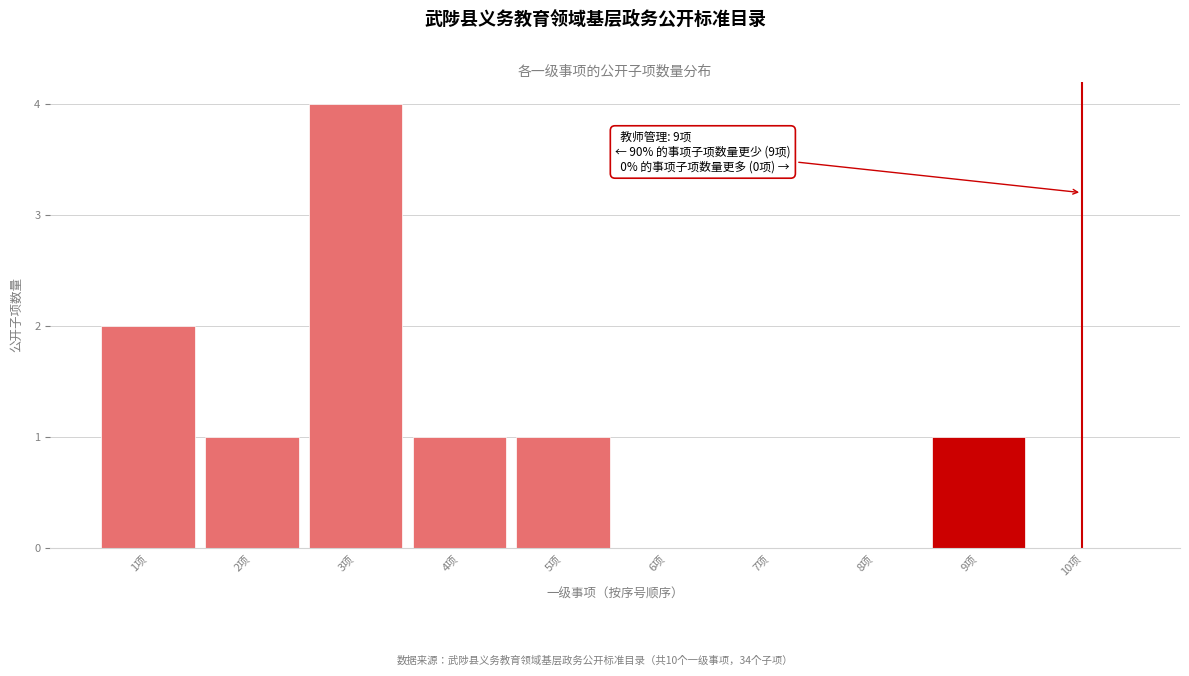

Reading right to left, list all the values displayed in this chart.

10项=0	9项=1	8项=0	7项=0	6项=0	5项=1	4项=1	3项=4	2项=1	1项=2